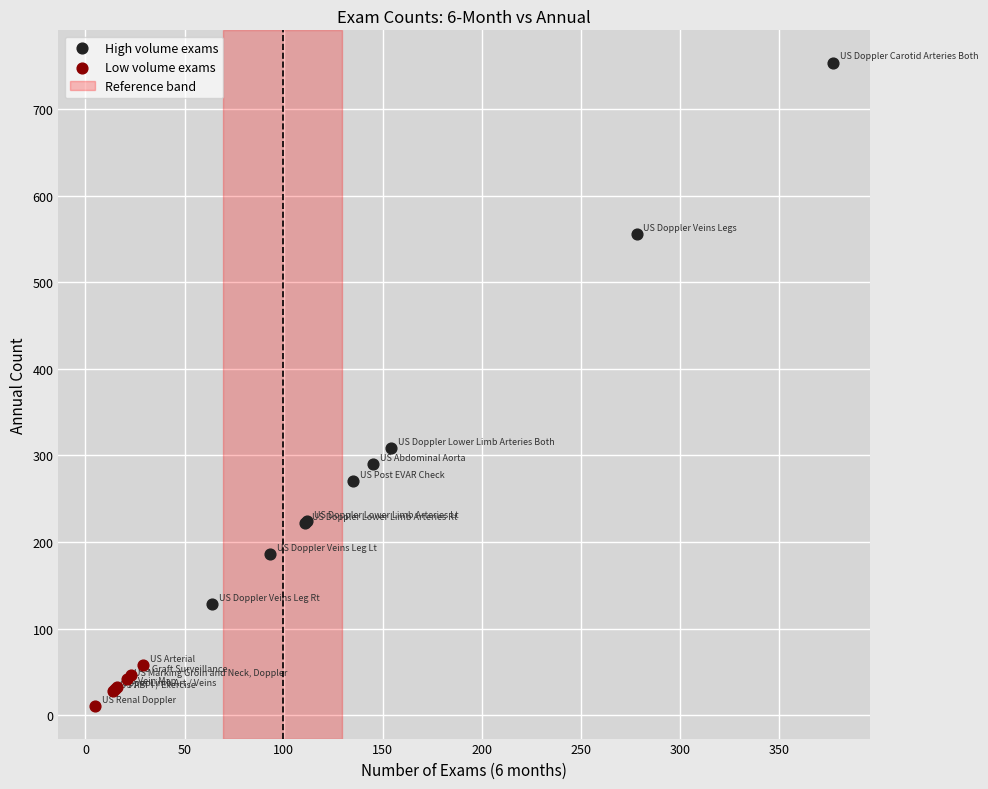

Which series has the widest spread of Y values?

High volume exams